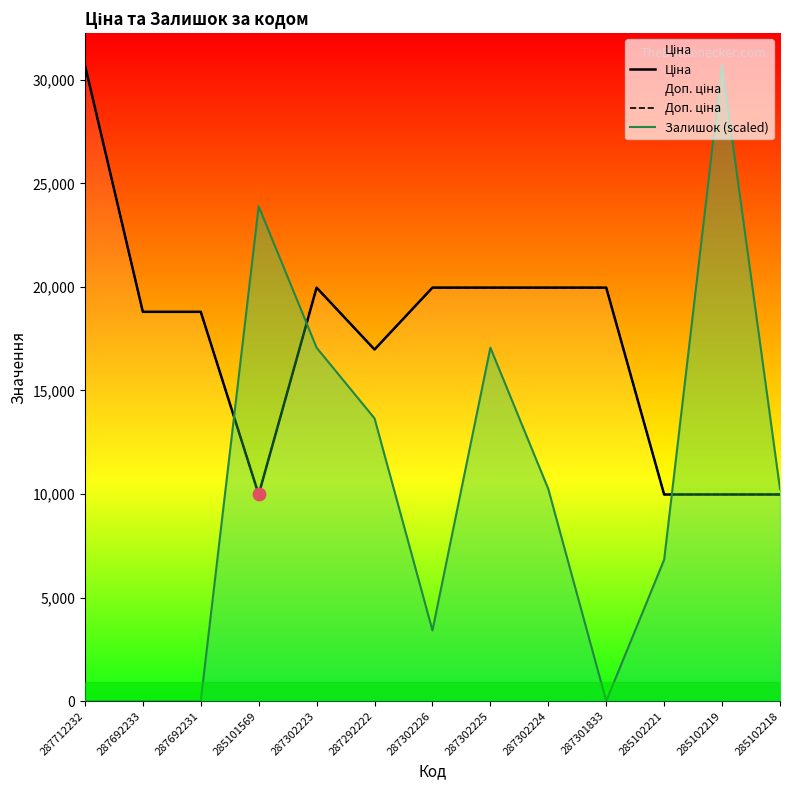

Which series has the largest total across all categories?

Ціна